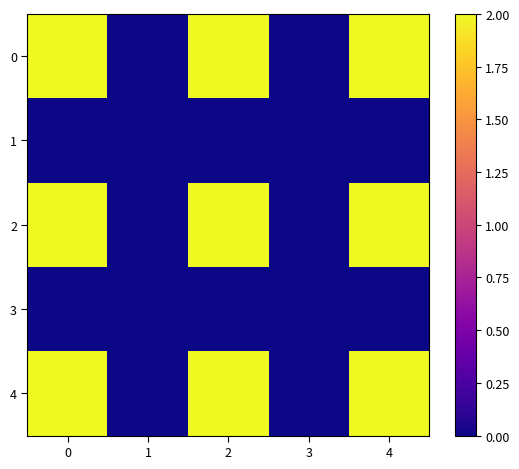

Reading left to right, transcribe all the data shown in this chart.

0: 0=2	1=0	2=2	3=0	4=2
1: 0=0	1=0	2=0	3=0	4=0
2: 0=2	1=0	2=2	3=0	4=2
3: 0=0	1=0	2=0	3=0	4=0
4: 0=2	1=0	2=2	3=0	4=2